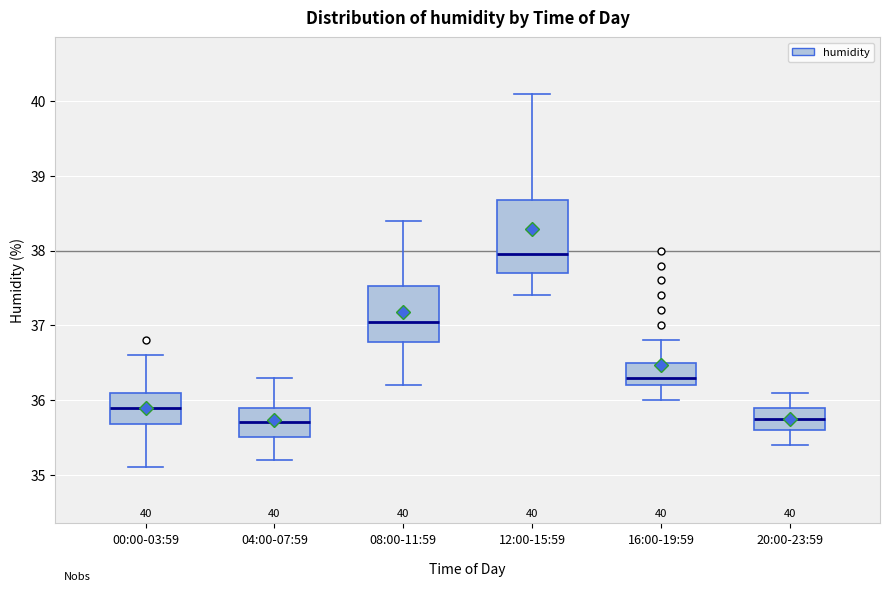

Which box's median line is the highest?

12:00-15:59